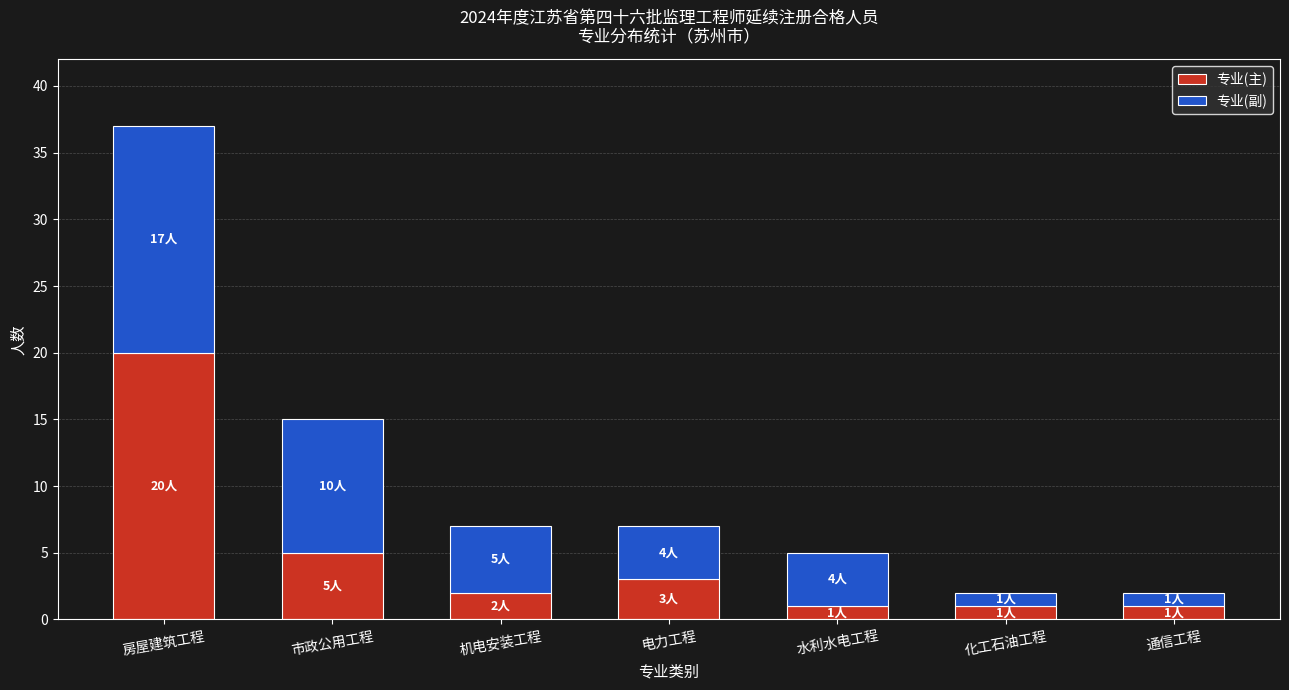

How many values in the 专业(主) series are below 2?

3